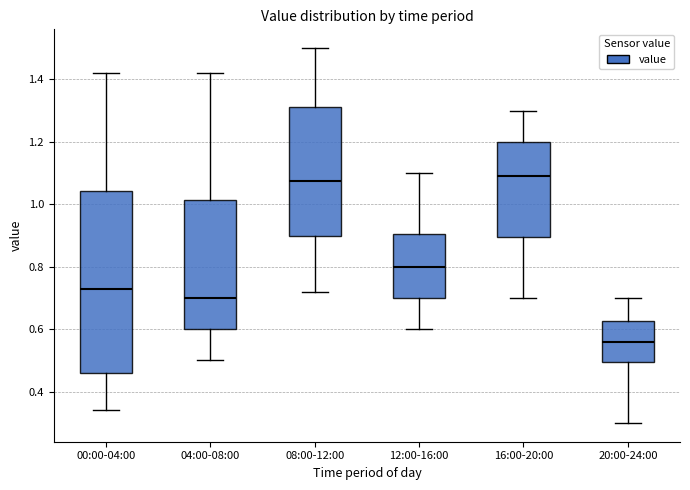

Which box is the tallest, from its lower edge to its upper edge?

00:00-04:00